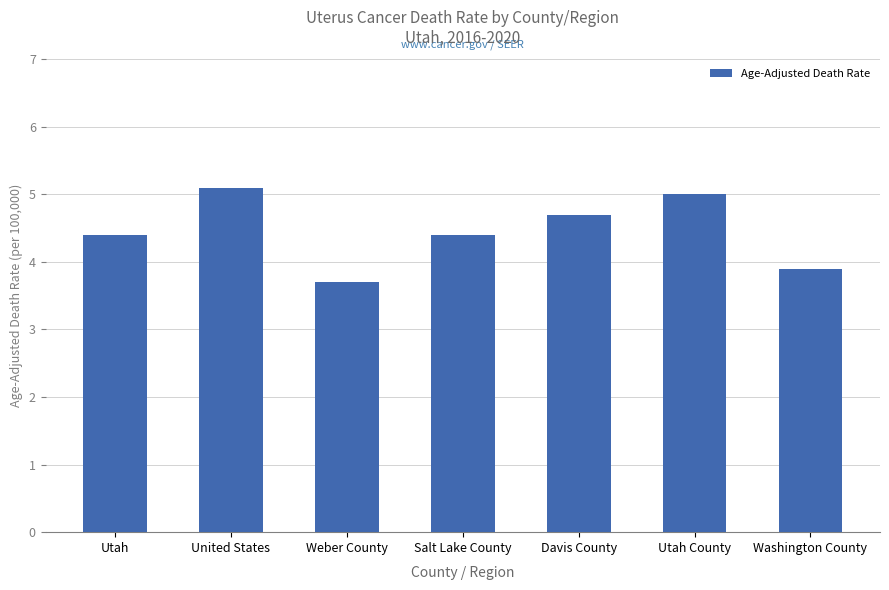

What is the ratio of the value at Weber County to the value at Utah County?

0.7